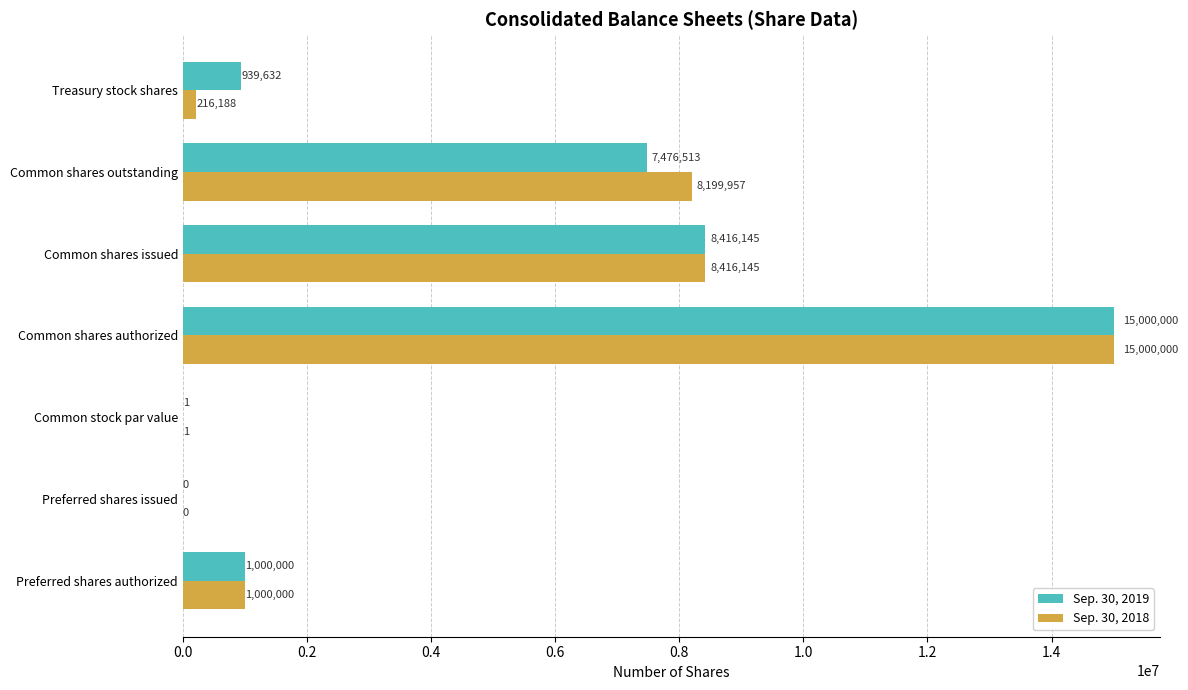

What is the sum of the Sep. 30, 2018 values at Common stock par value and Common shares outstanding?

8199958